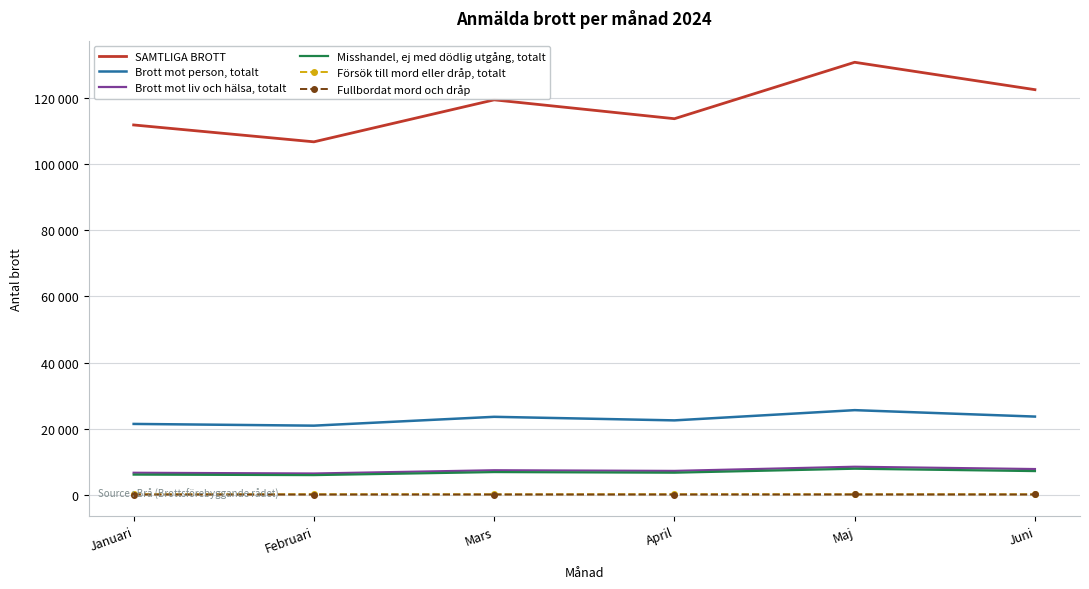

At which category does SAMTLIGA BROTT reach its first local valley?

Februari